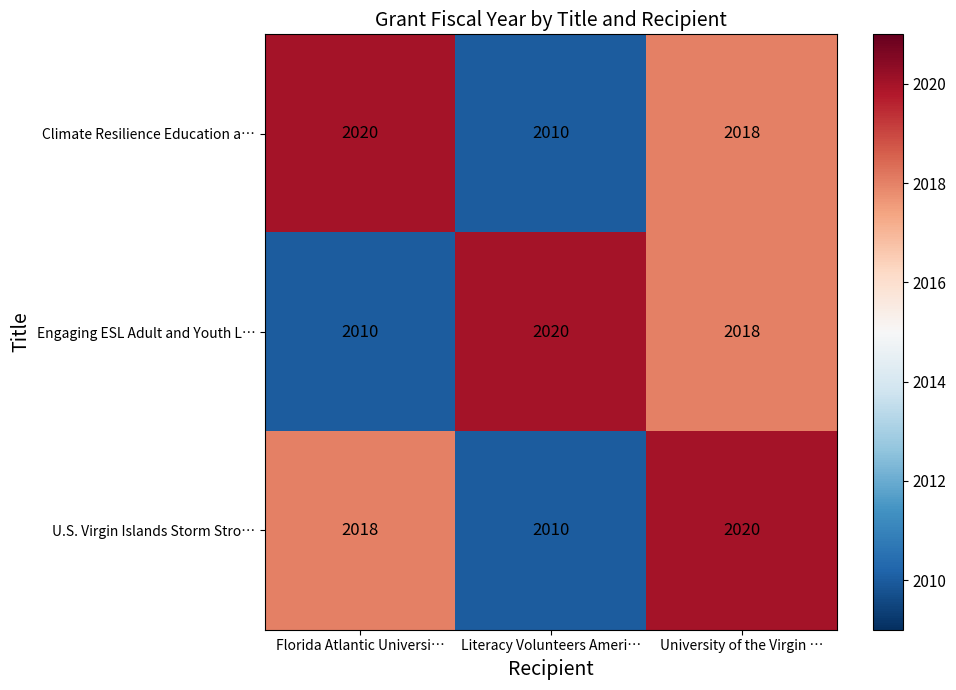

What is the difference between the highest and lowest values at Literacy Volunteers Ameri…?

10